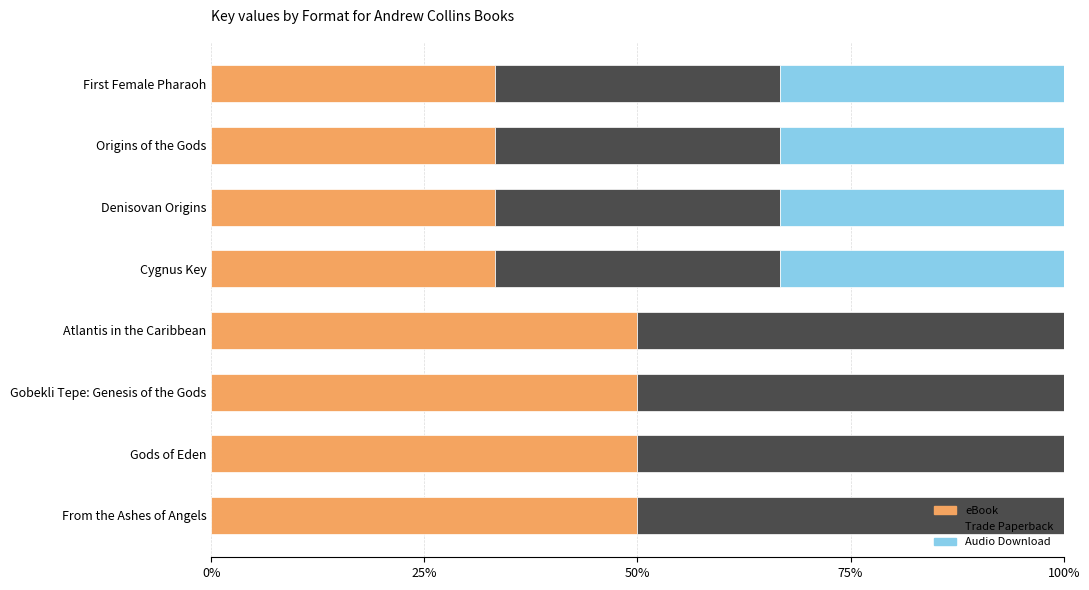

The eBook series shows 50.0 at Atlantis in the Caribbean. True or false?

True